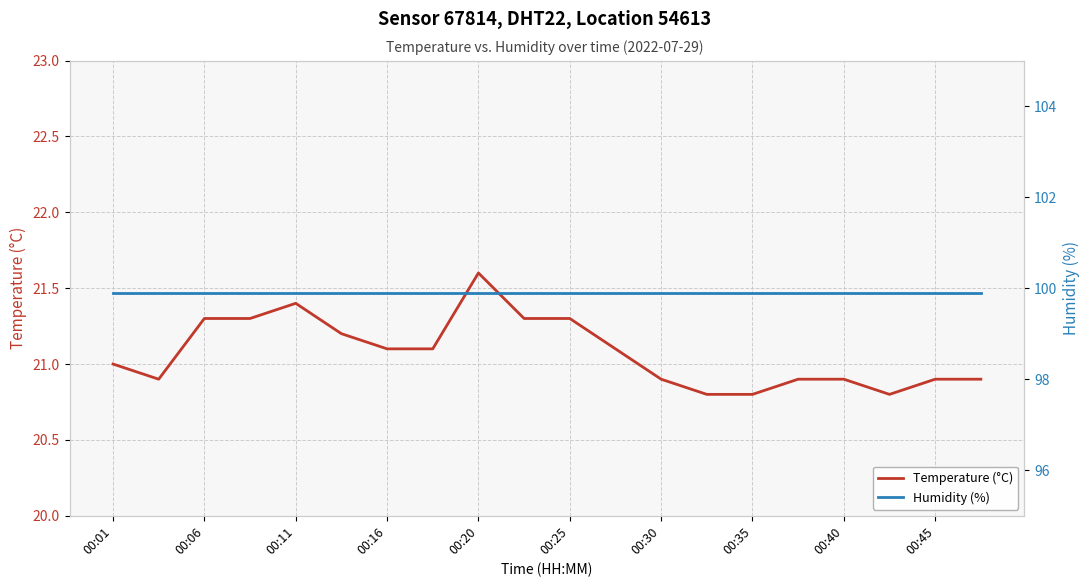

How many categories are shown in the chart?

20